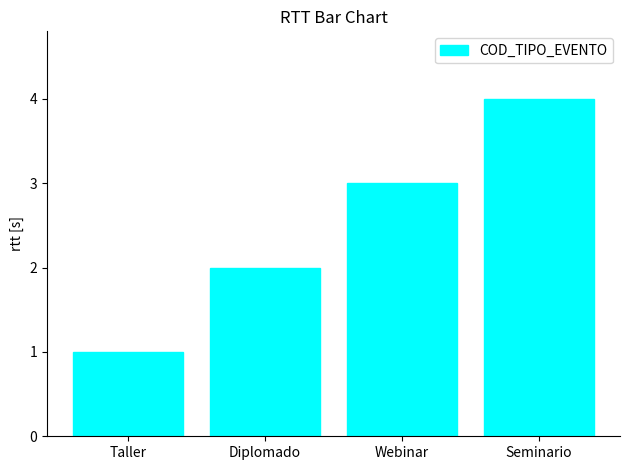

What is the change in value from Diplomado to Seminario?

+2